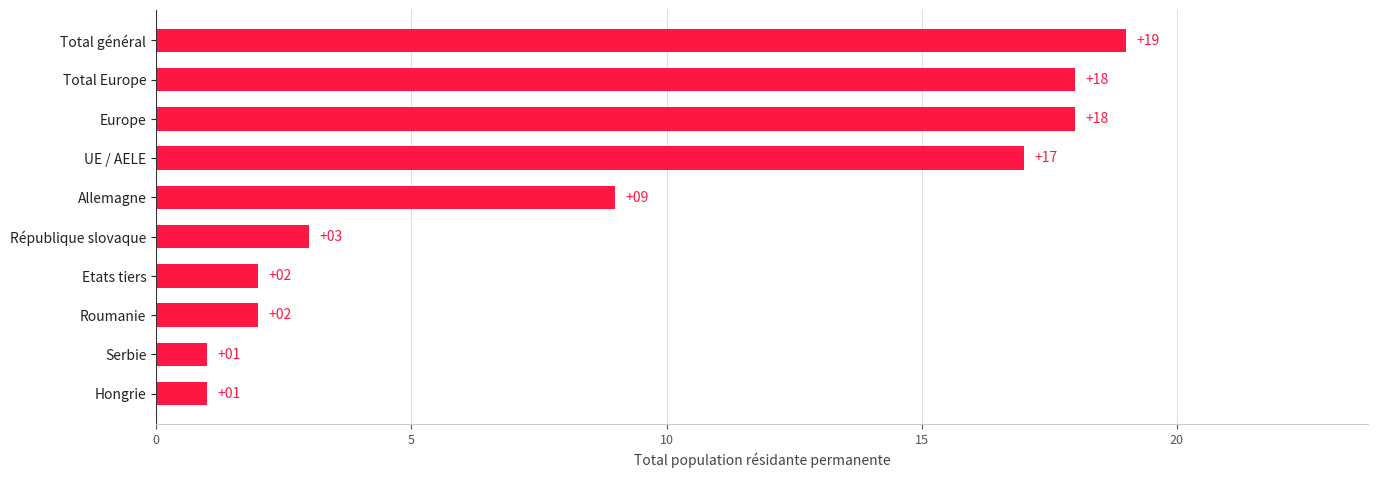

The chart shows a value of 2 at Etats tiers. True or false?

True